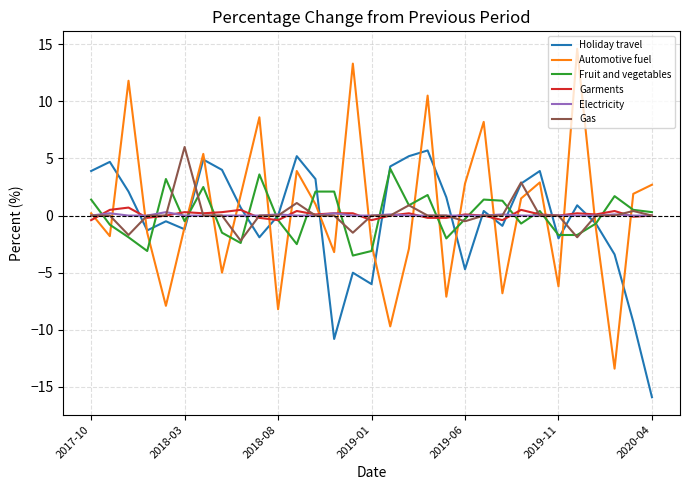

Which series has the largest range (max minus min)?

Automotive fuel